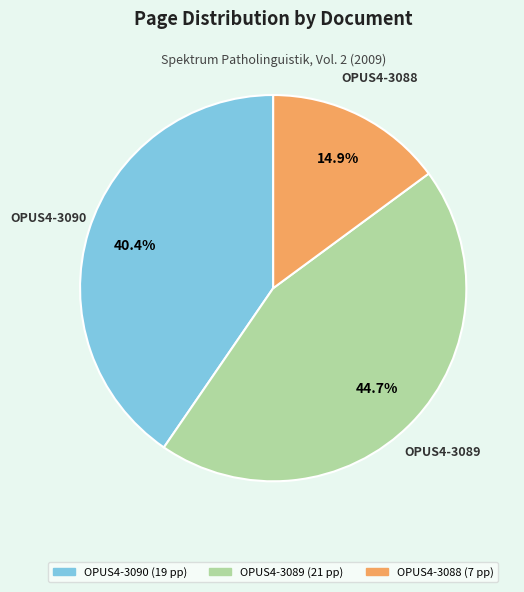

To the nearest percent, what portion does OPUS4-3090 represent?

40%